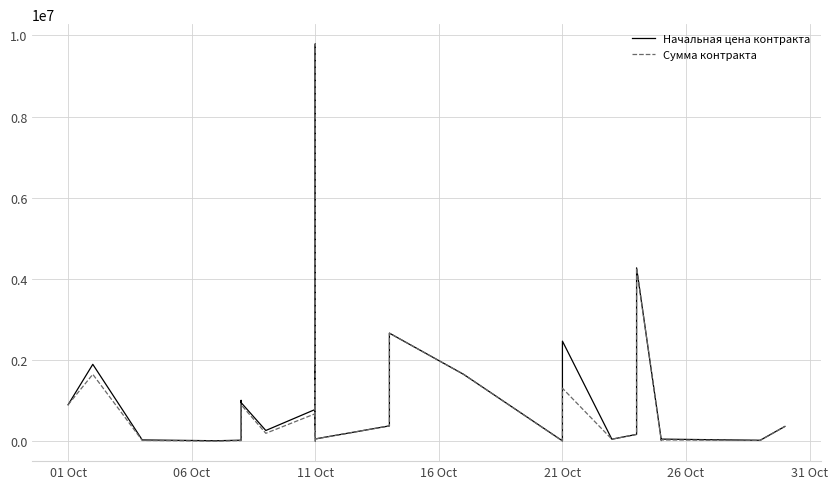

What are all the series names shown in the legend?

Начальная цена контракта, Сумма контракта